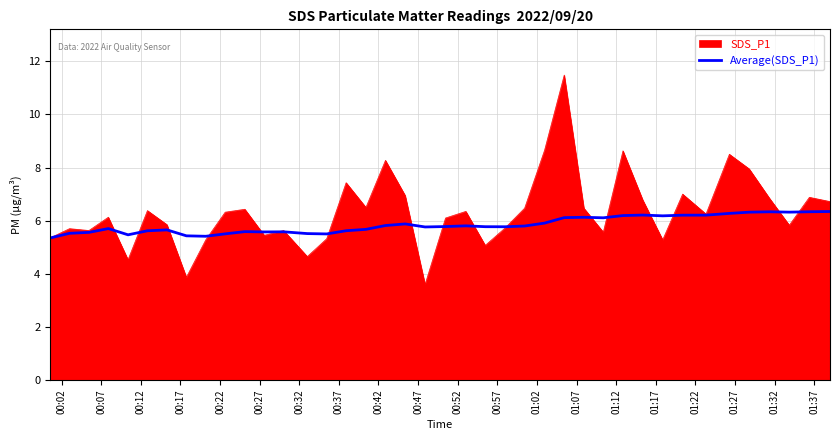

What is the maximum value for Average(SDS_P1)?

6.3